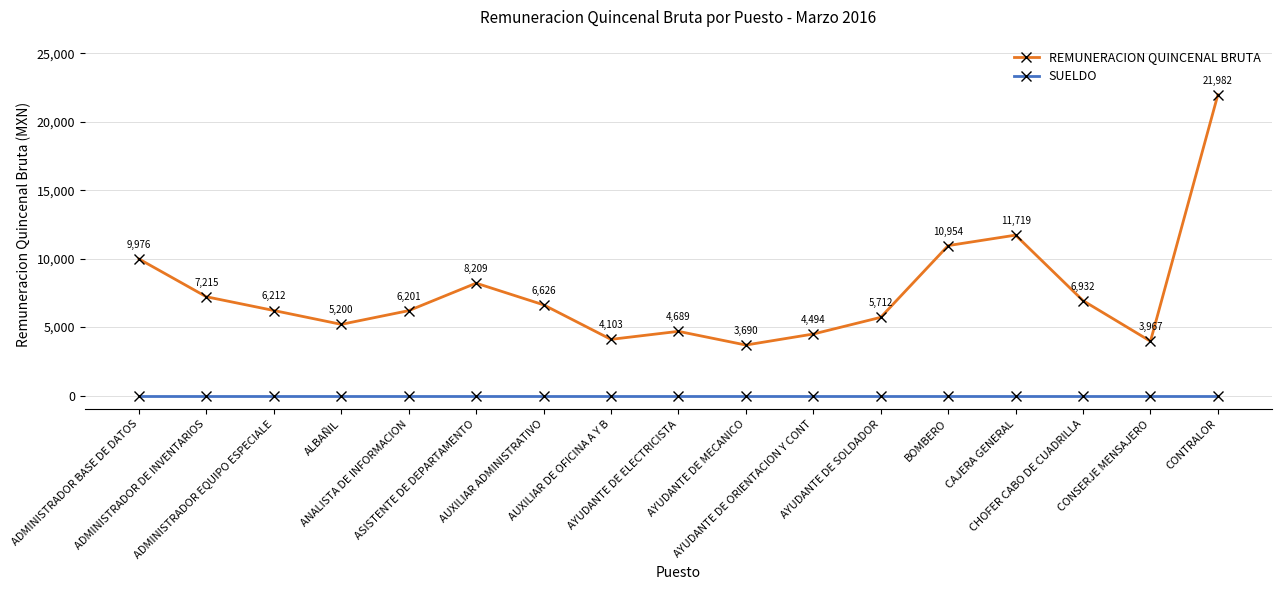

What are all the series names shown in the legend?

REMUNERACION QUINCENAL BRUTA, SUELDO